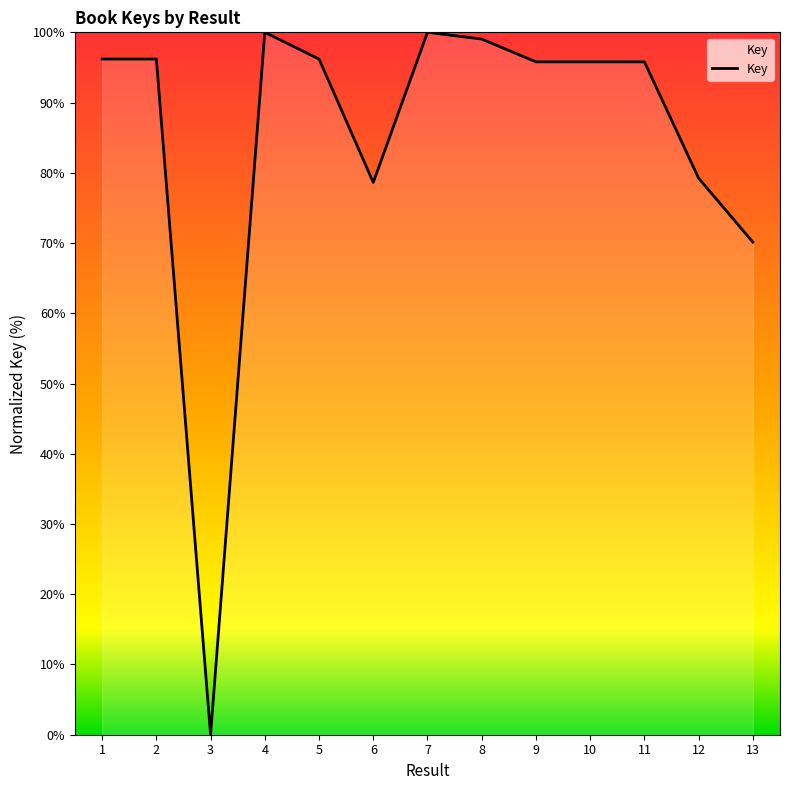

What is the ratio of the value at 1 to the value at 10?

1.0